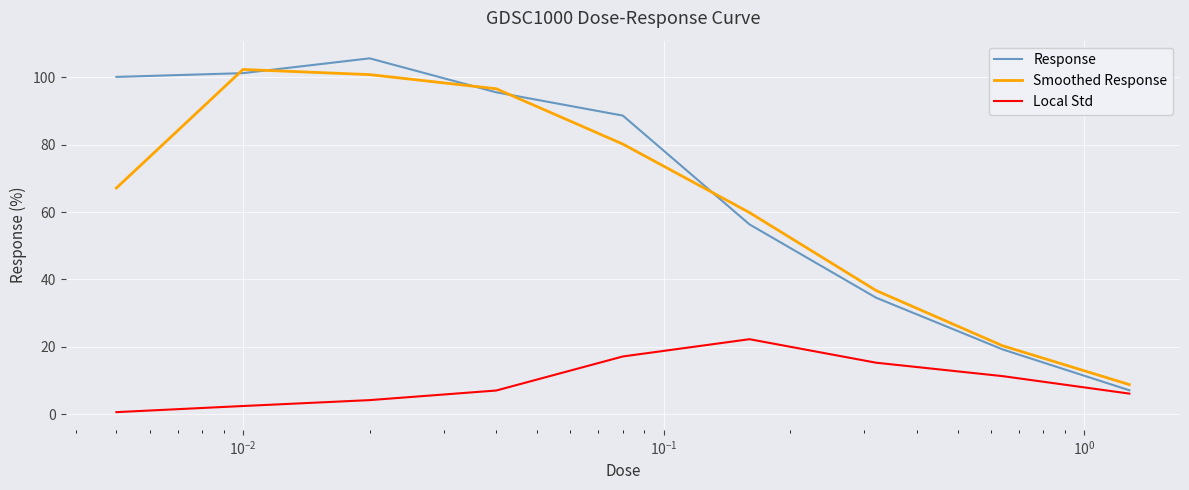

Which series has the largest range (max minus min)?

Response